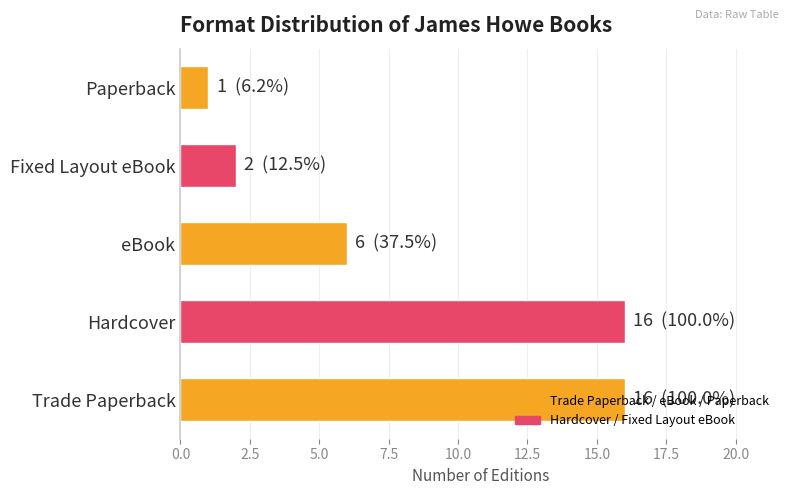

What is the ratio of the value at Fixed Layout eBook to the value at Hardcover?

0.1